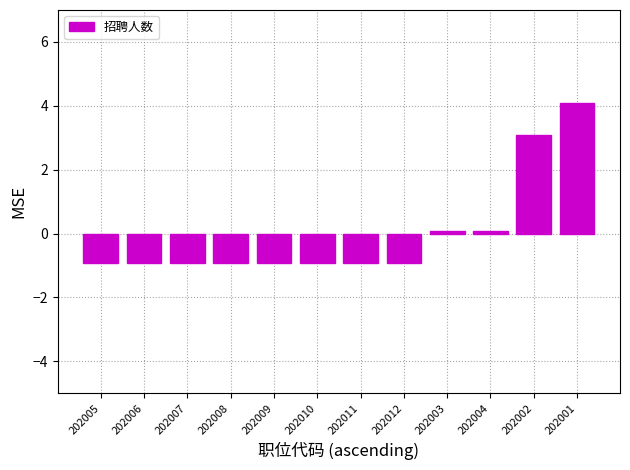

What is the label of the 4th bar from the right?

202003